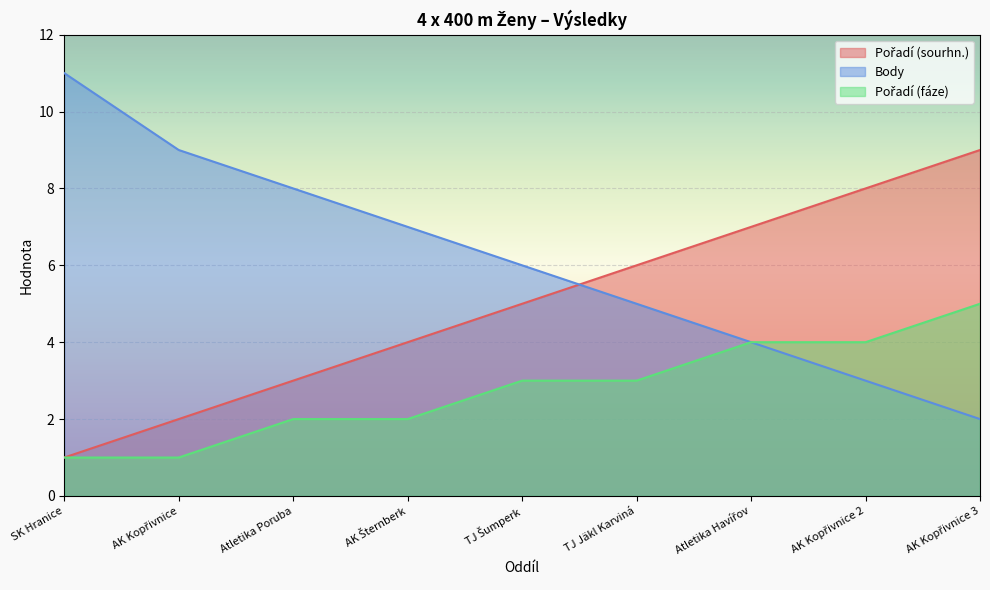

What value does the Pořadí (fáze) series have at Atletika Havířov?

4